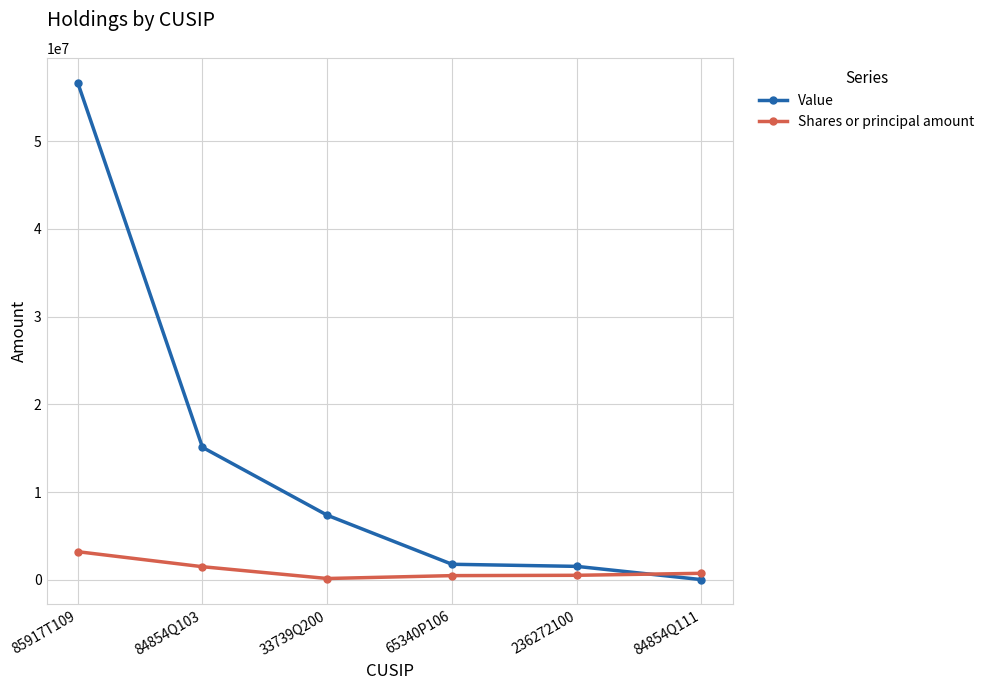

Is it true that Value equals 39442724 at 85917T109?

False